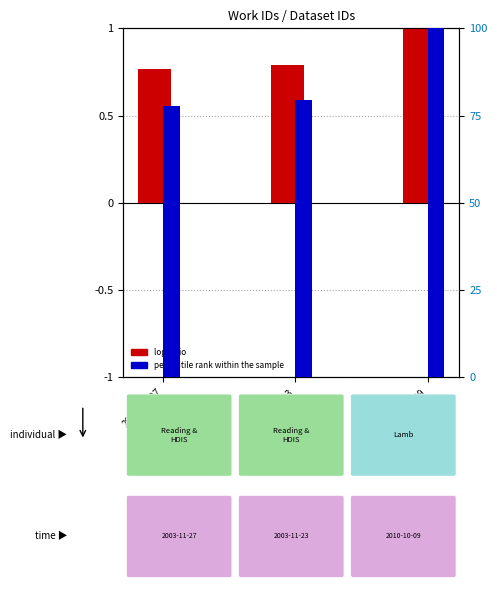

What is the sum of the log ratio values at 2003-11-27 and 2003-11-23?

1.6